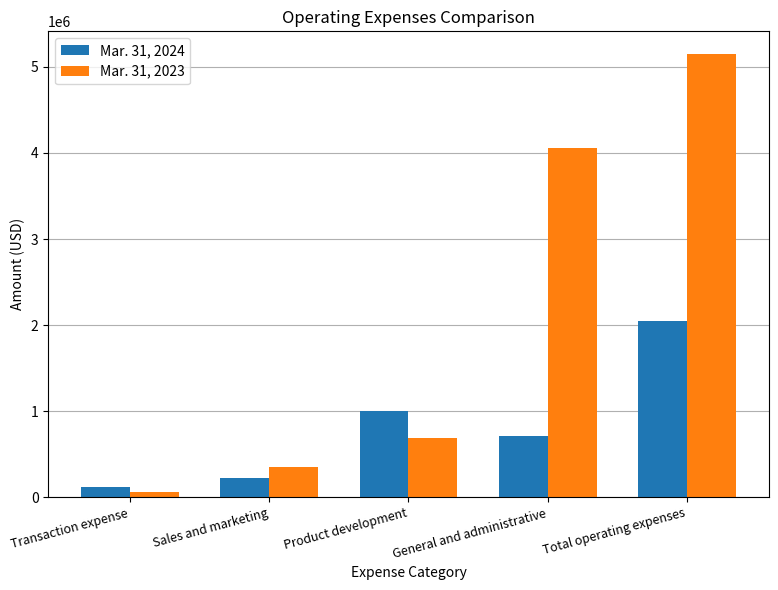

Reading left to right, what are all the values shown in this chart?

Mar. 31, 2024: 113201	222223	996341	712623	2044388
Mar. 31, 2023: 56284	353980	686748	4058045	5155057